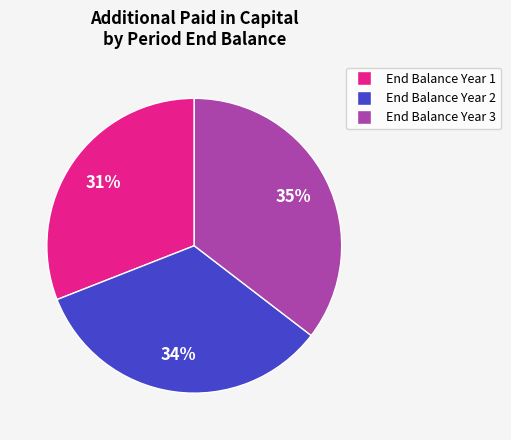

To the nearest percent, what is the average slice percentage?

33%